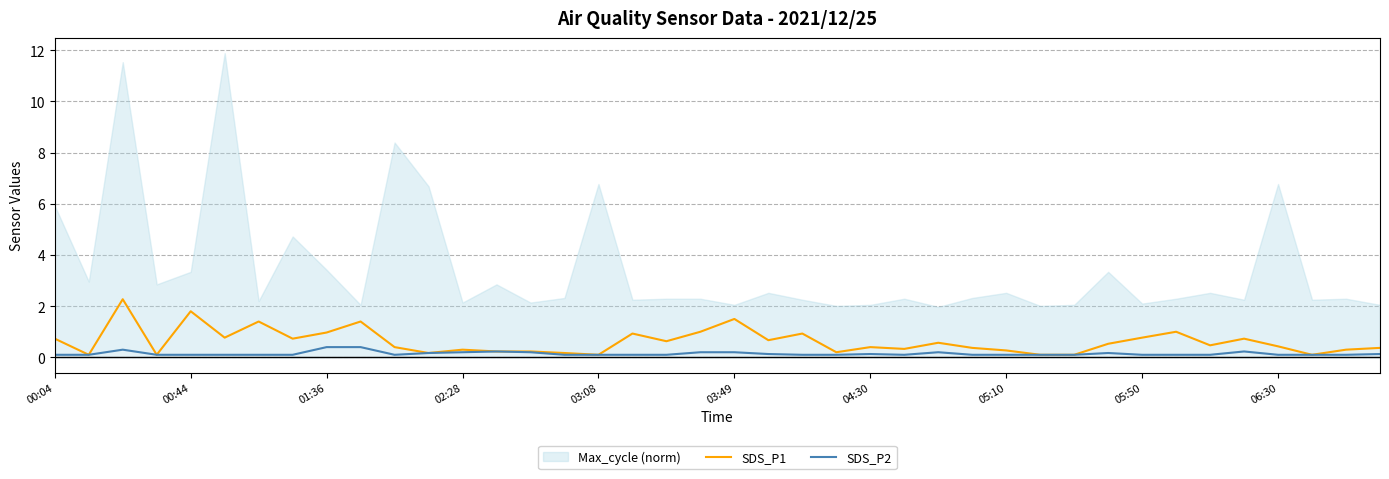

How many interior local valleys does the SDS_P1 series have?

12